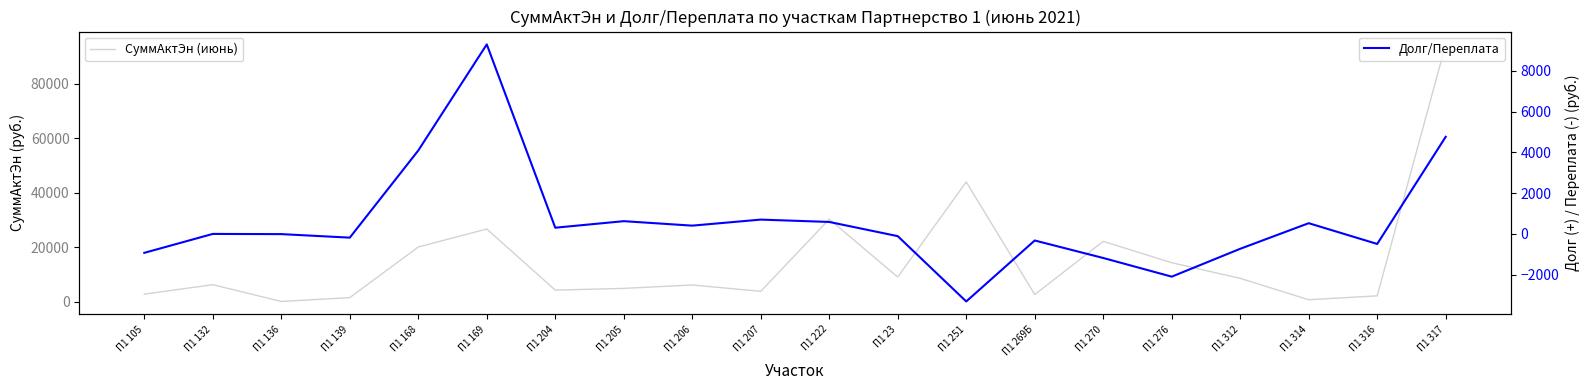

Rank the series at П1 316 from lowest to highest value.

Долг/Переплата, СуммАктЭн (июнь)